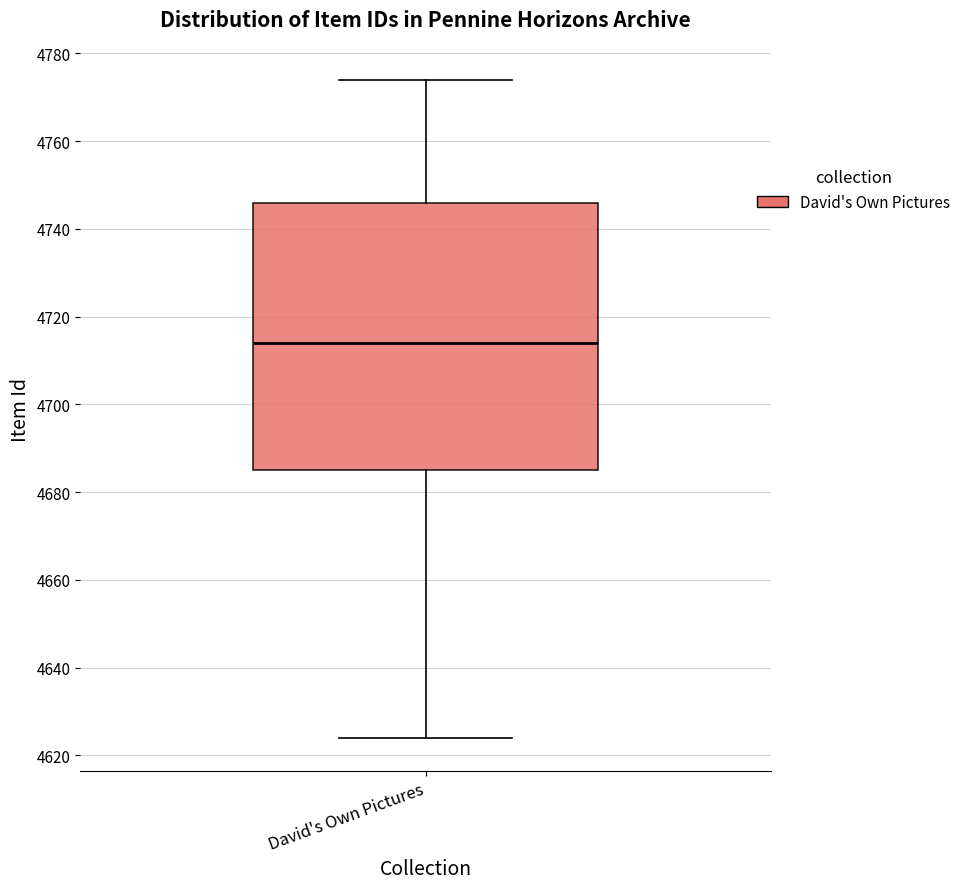

Transcribe this box plot: give where the median line is, the range the box spans, and where the two whiskers end, as read against the y-axis. The values are not printed on the chart, so give them approximately, as read against the axis.

median 4714, box 4686 to 4746, whiskers 4624 to 4774